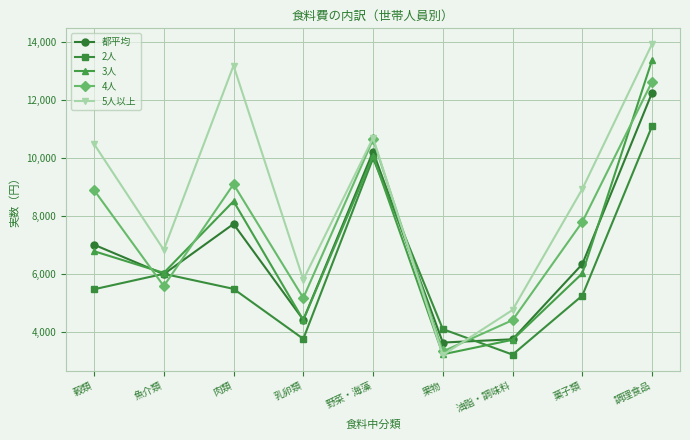

What is the difference between the 5人以上 values at 肉類 and 菓子類?

4254